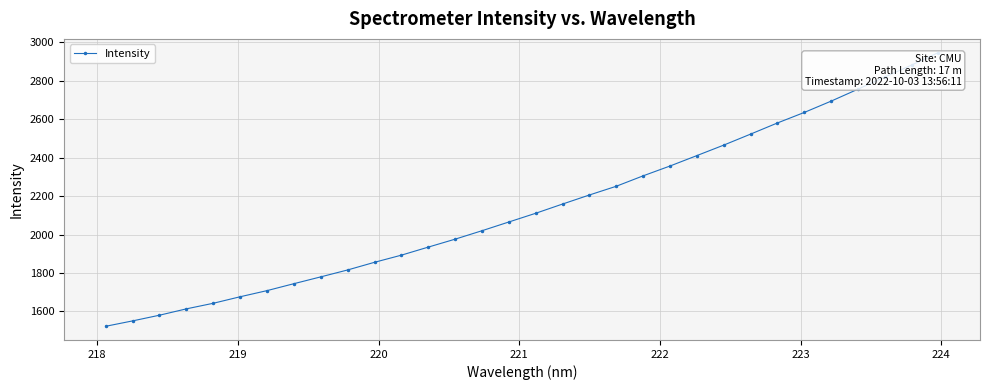

What is the value of the 25th point from the left?

2521.9